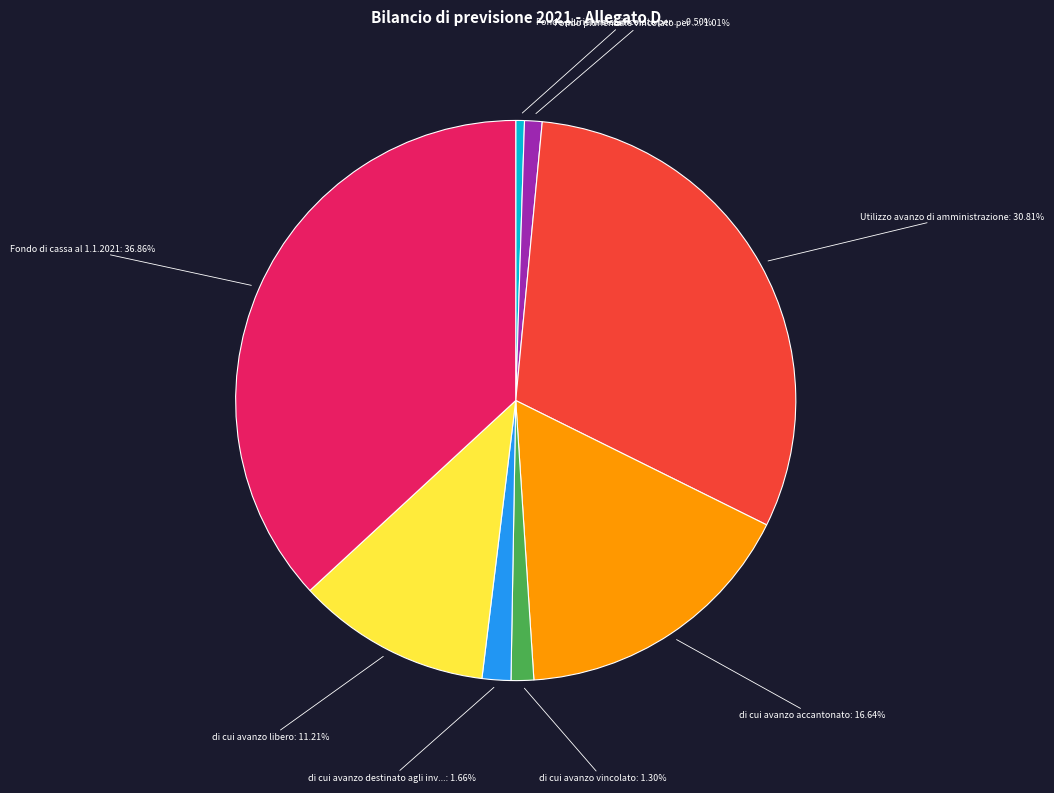

Does any single category account for the majority?

No